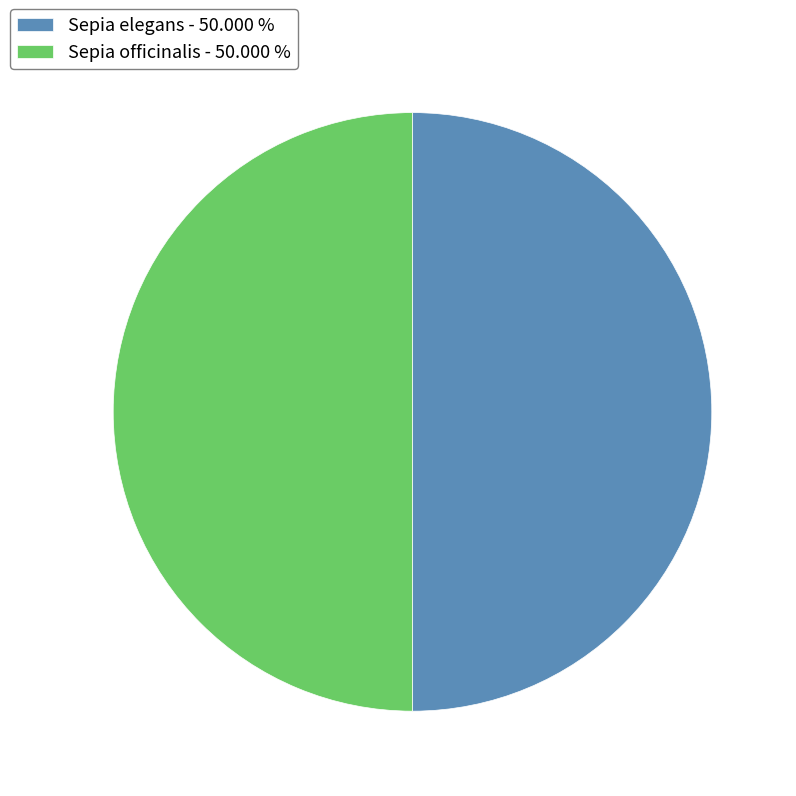

How many segments does this pie chart have?

2